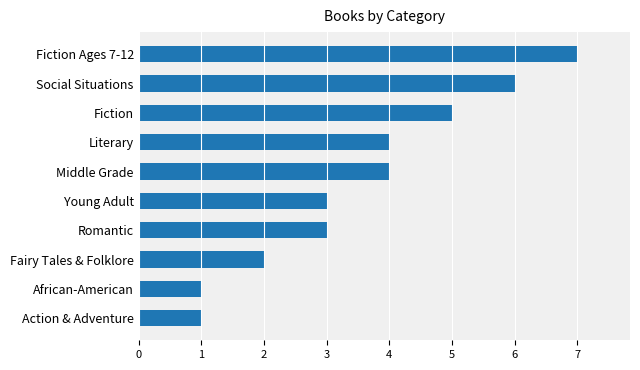

What is the average value?

4